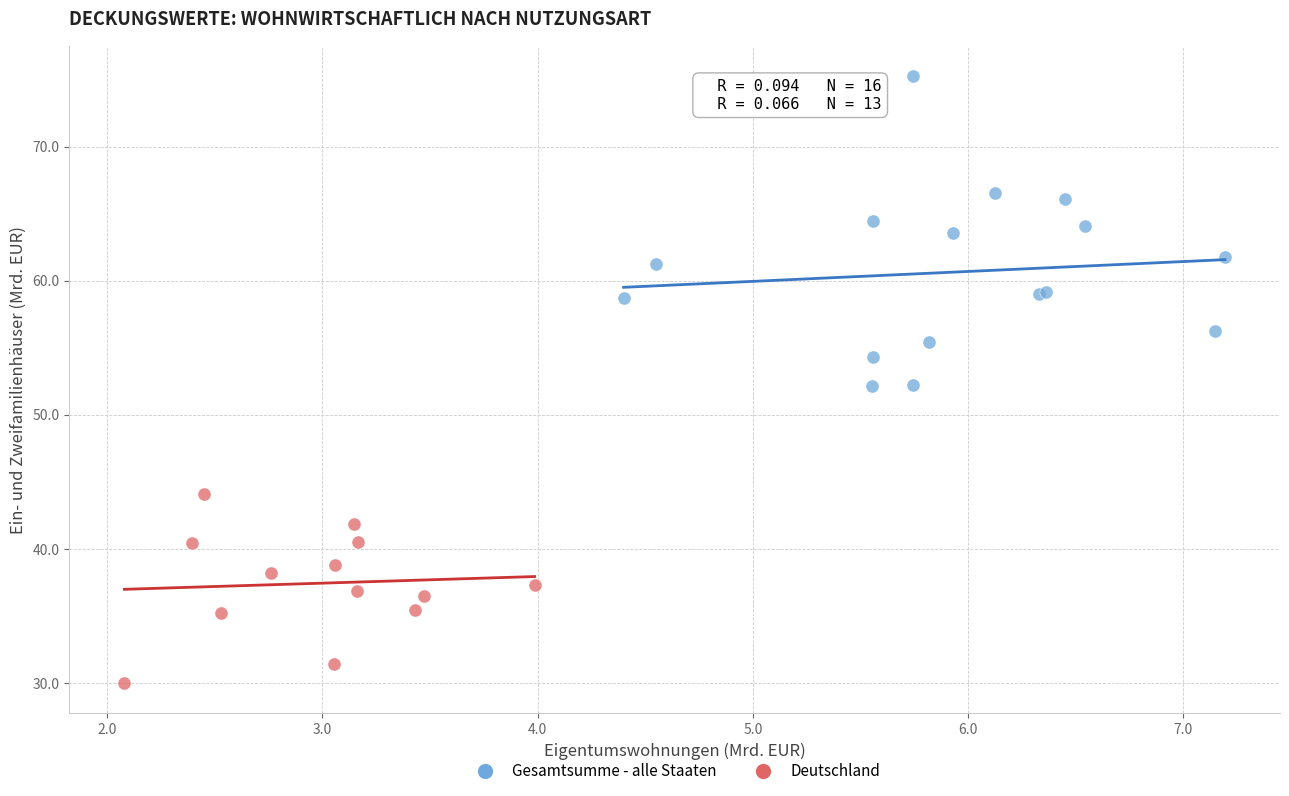

What are all the series names shown in the legend?

Gesamtsumme - alle Staaten, Deutschland